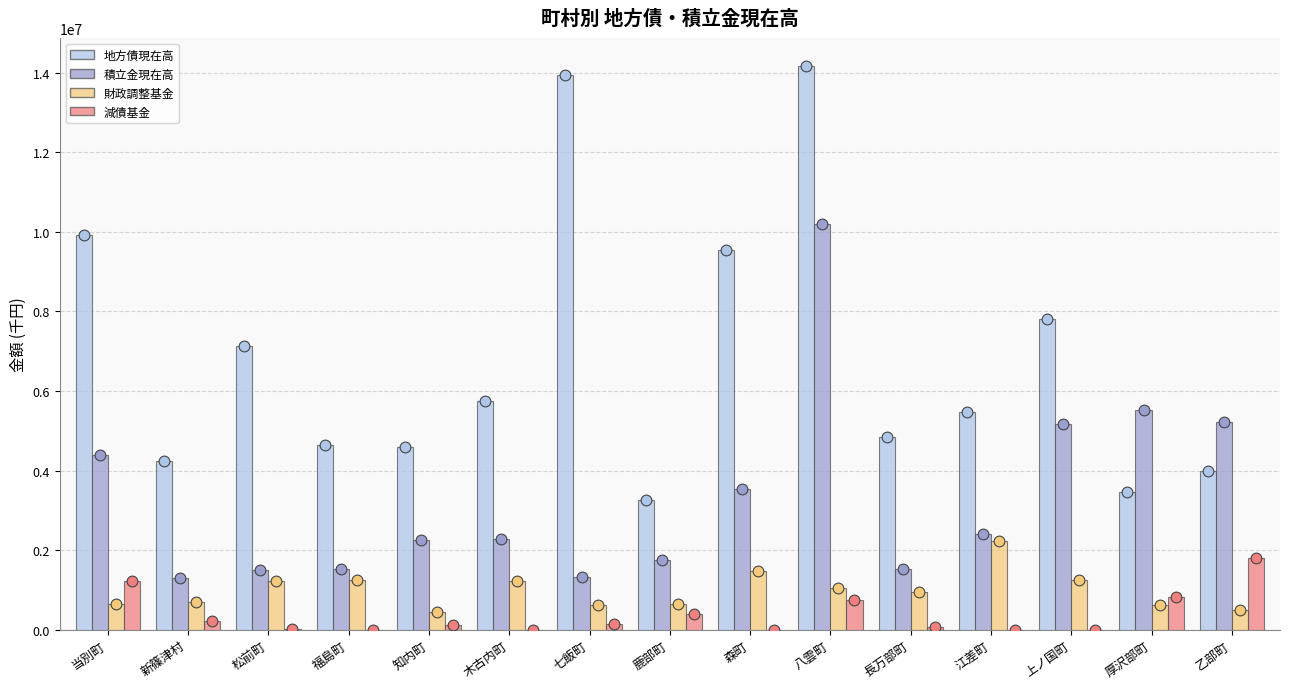

What are all the series names shown in the legend?

地方債現在高, 積立金現在高, 財政調整基金, 減債基金